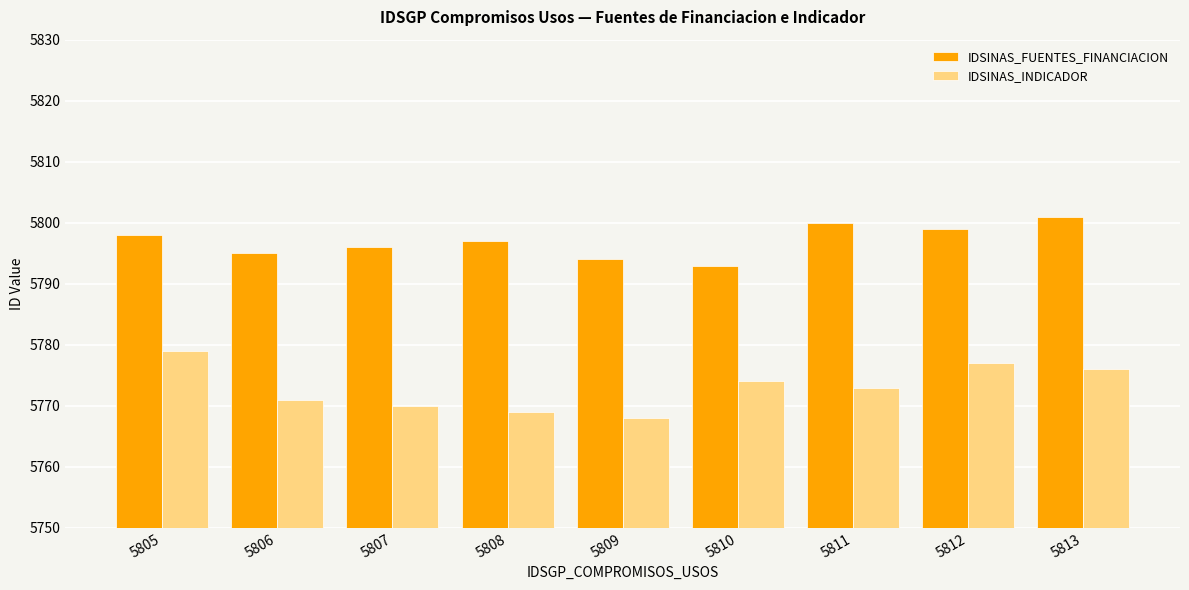

What is the value of the IDSINAS_INDICADOR bar at the 5th from the left?

5768